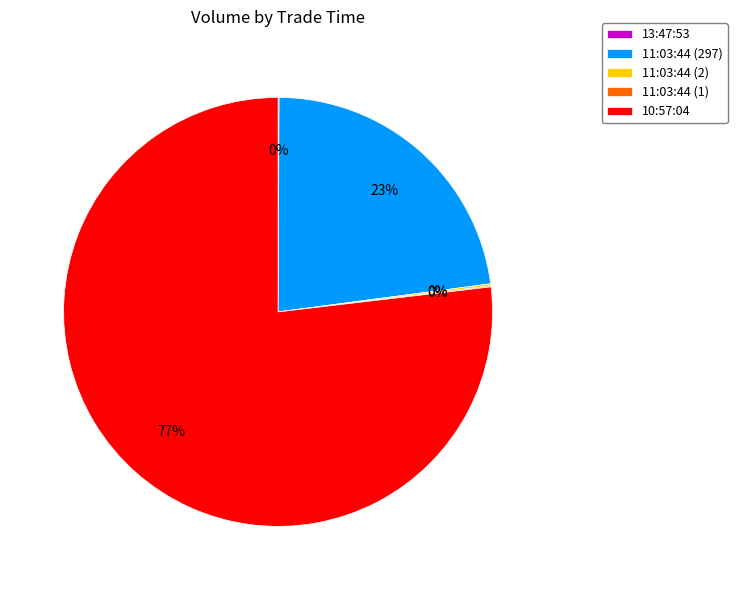

The 11:03:44 (297) slice represents 23% of the pie. True or false?

True